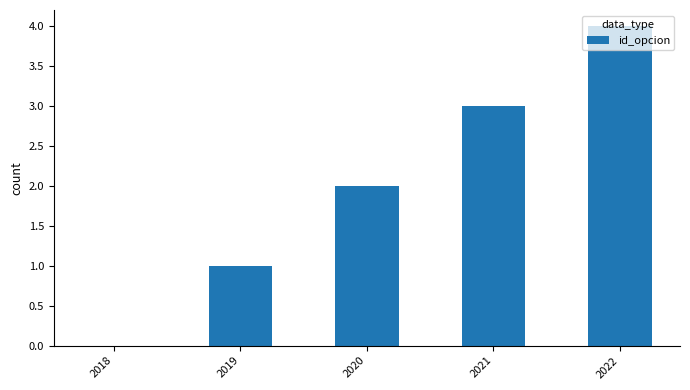

Reading right to left, extract all data points from this chart.

2022=4	2021=3	2020=2	2019=1	2018=0